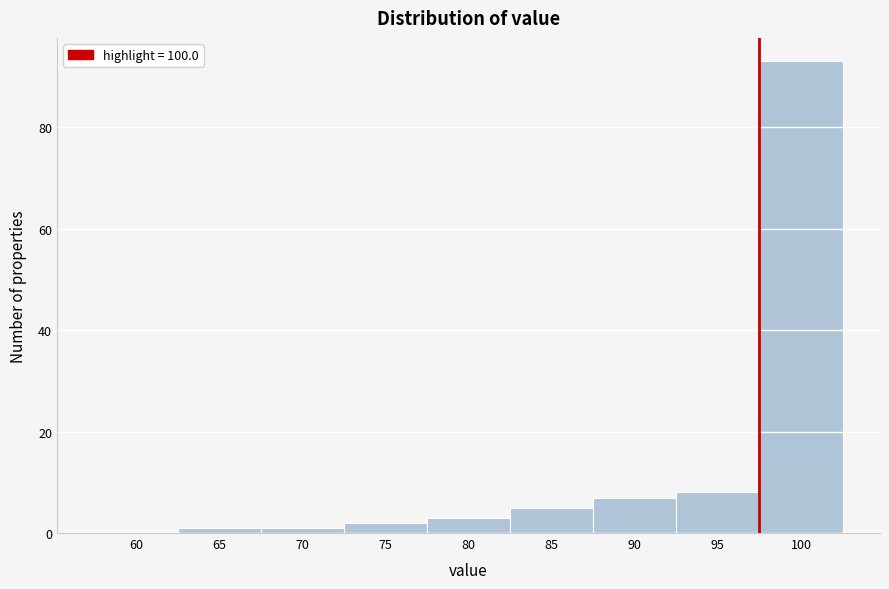

Reading right to left, transcribe all the data shown in this chart.

100=93	95=8	90=7	85=5	80=3	75=2	70=1	65=1	60=0